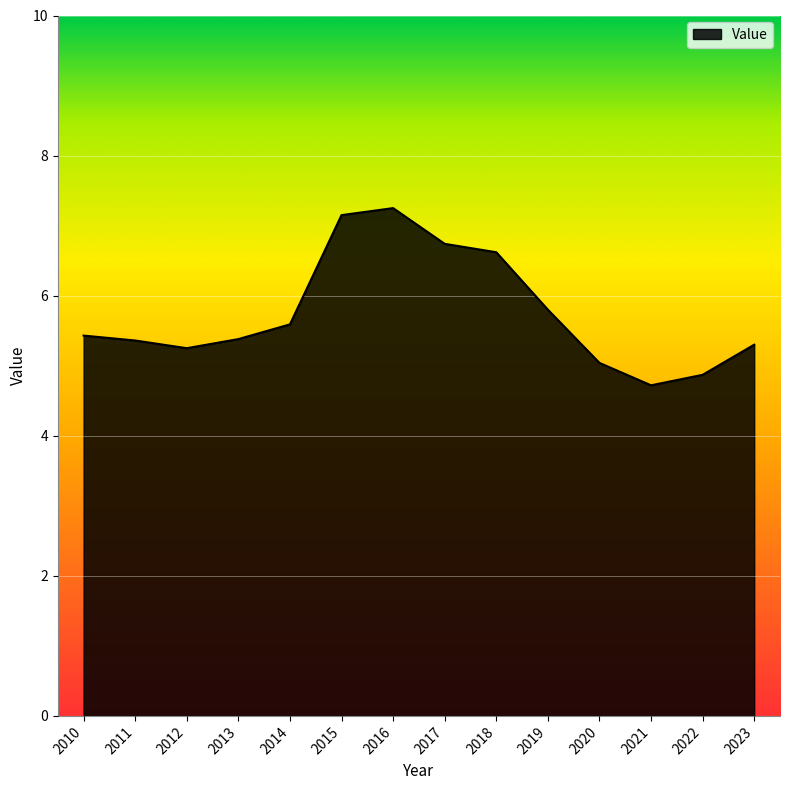

Approximately how many times larger is the value at 2014 compared to 2012?

1.1